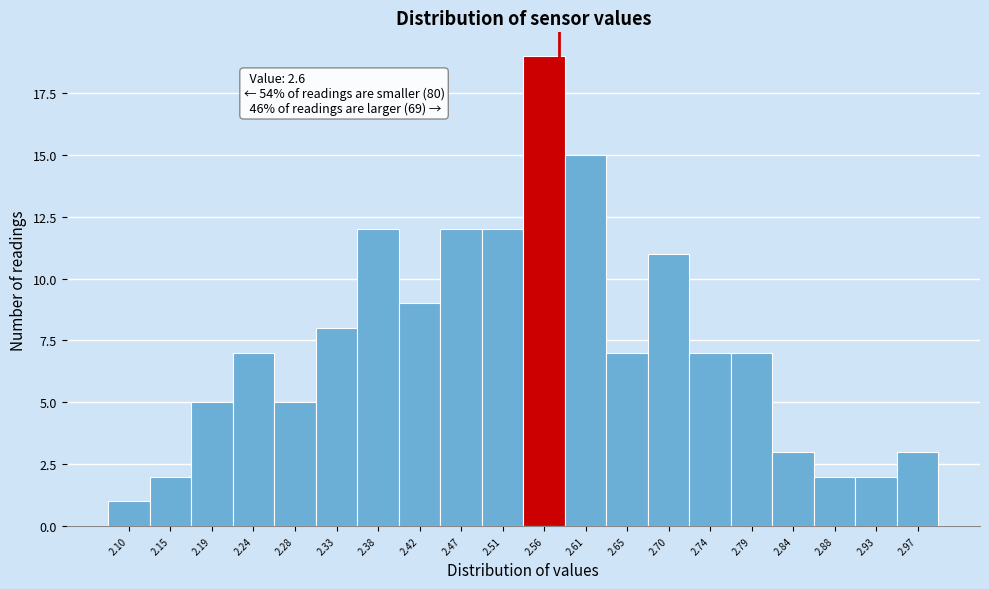

Reading left to right, what are all the values shown in this chart?

2.10=1	2.15=2	2.19=5	2.24=7	2.28=5	2.33=8	2.38=12	2.42=9	2.47=12	2.51=12	2.56=19	2.61=15	2.65=7	2.70=11	2.74=7	2.79=7	2.84=3	2.88=2	2.93=2	2.97=3